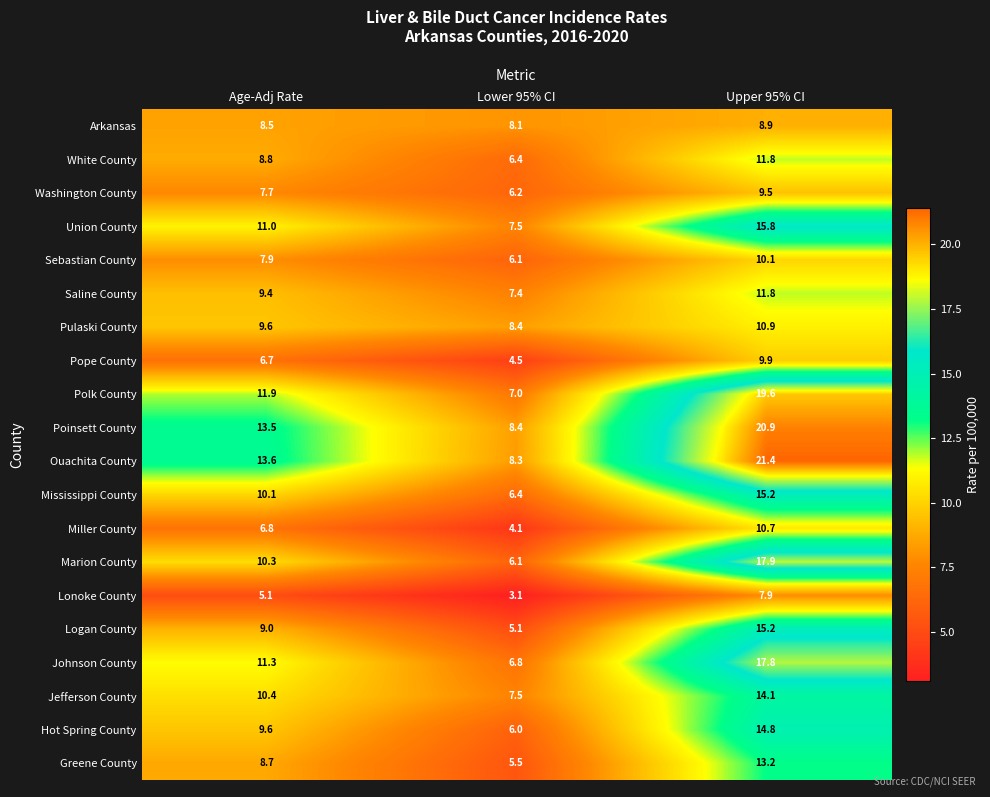

Between Age-Adj Rate and Lower 95% CI, which series saw the biggest shift?

Ouachita County